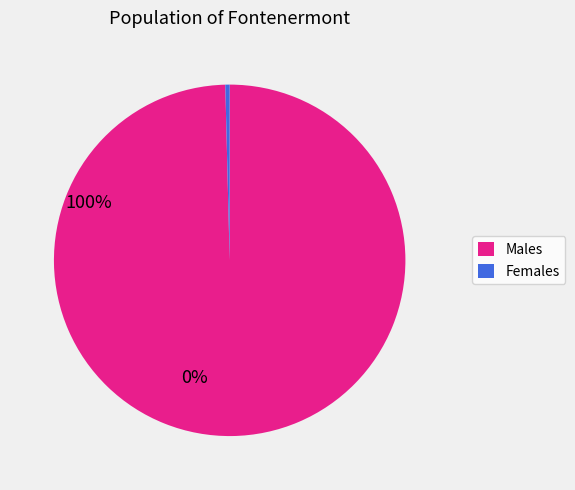

Count the number of slices in the pie.

2